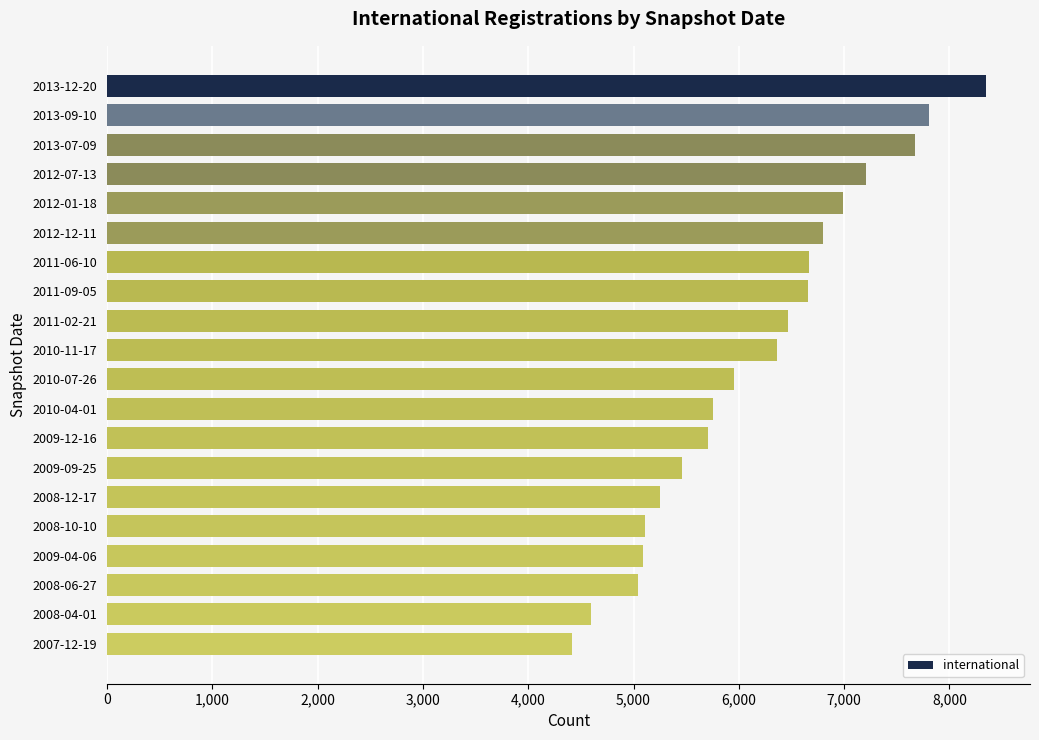

What is the ratio of the value at 2010-11-17 to the value at 2013-09-10?

0.8